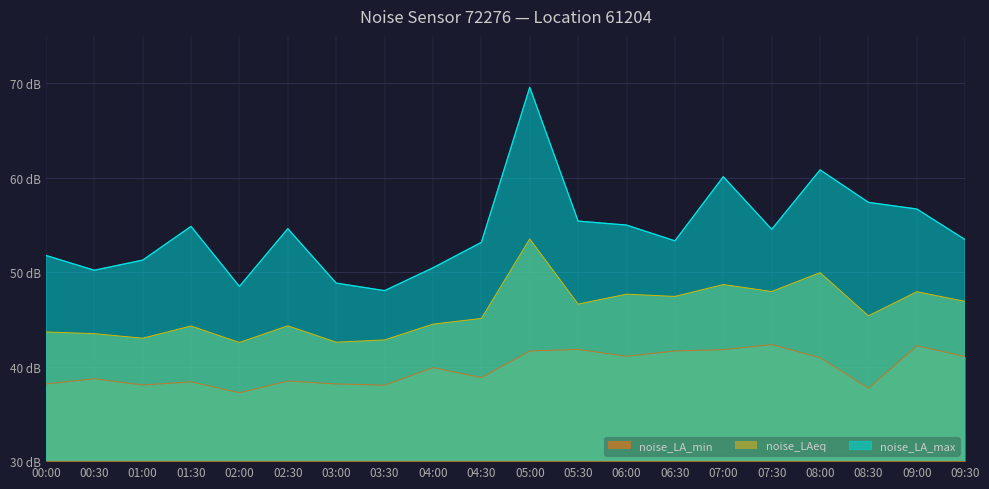

True or false: noise_LA_min and noise_LAeq cross at least once.

False